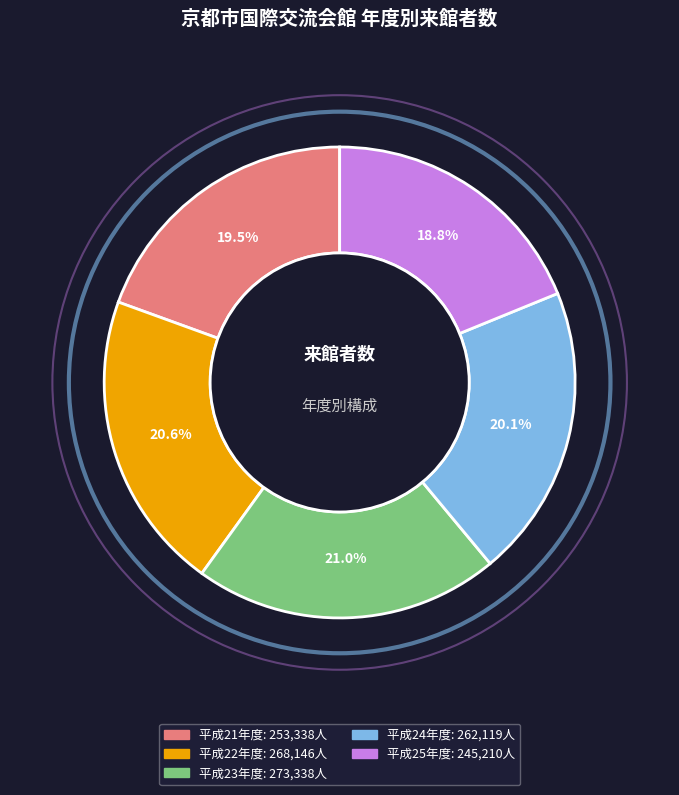

To the nearest percent, what portion does 平成25年度 represent?

19%